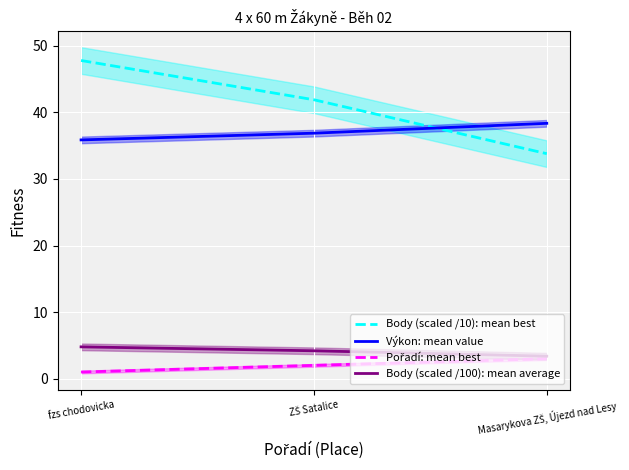

Does the chart display data point markers on the line(s)?

No